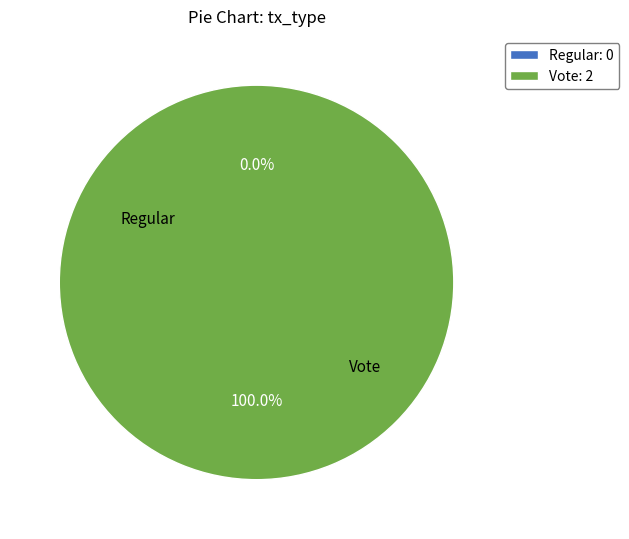

Which category has the smallest portion of the pie?

Regular